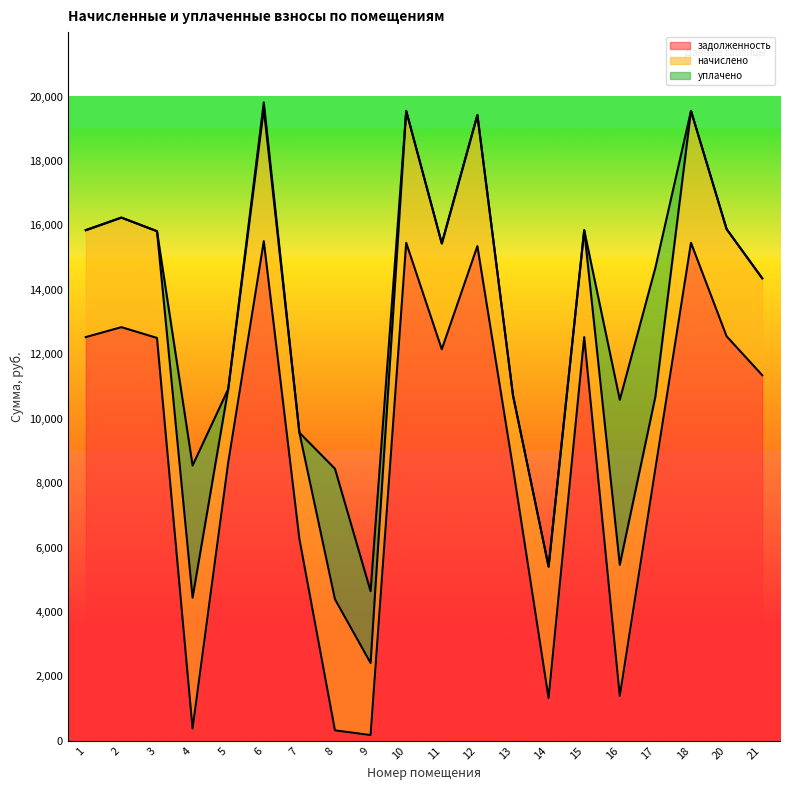

How many distinct data groups are displayed?

3